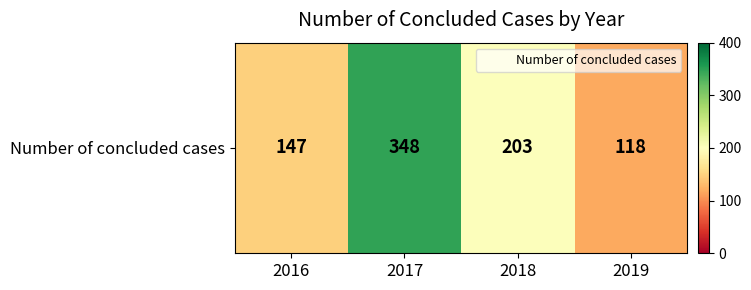

True or false: the data shows 147 at 2016.

True